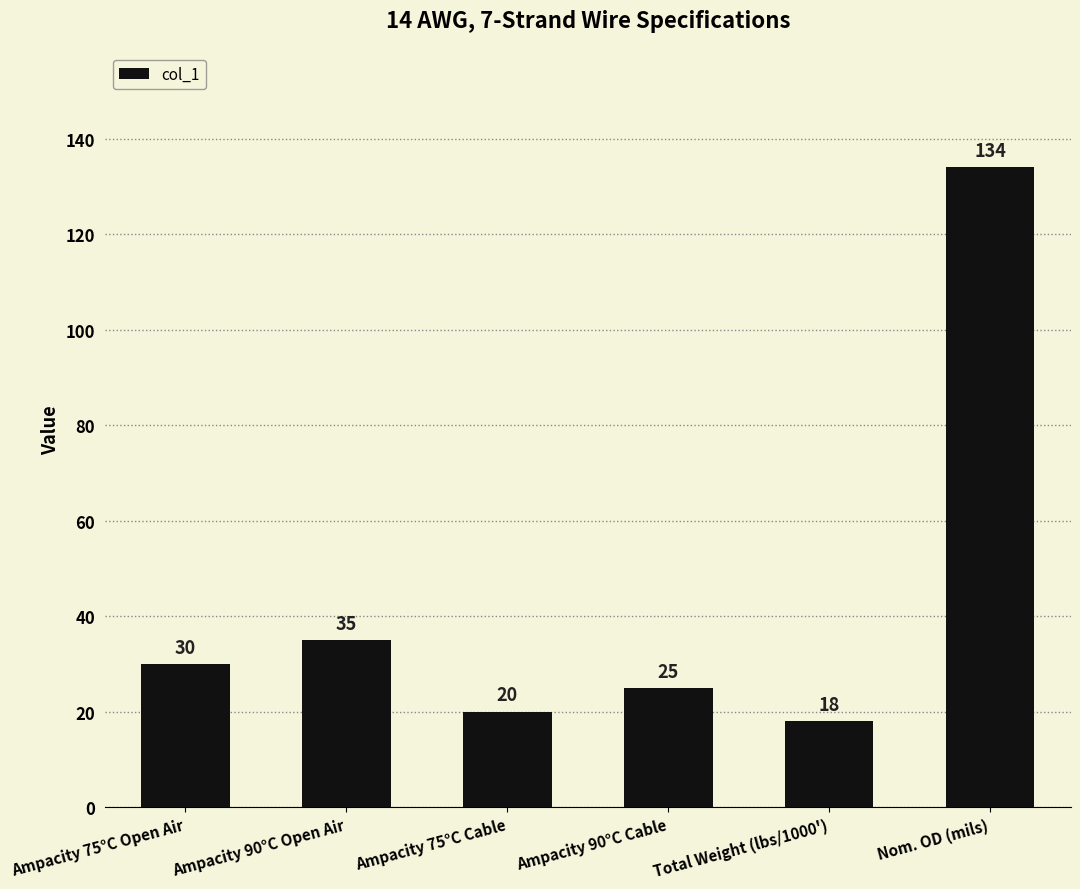

List the labels in order of value, smallest first.

Total Weight (lbs/1000'), Ampacity 75°C Cable, Ampacity 90°C Cable, Ampacity 75°C Open Air, Ampacity 90°C Open Air, Nom. OD (mils)